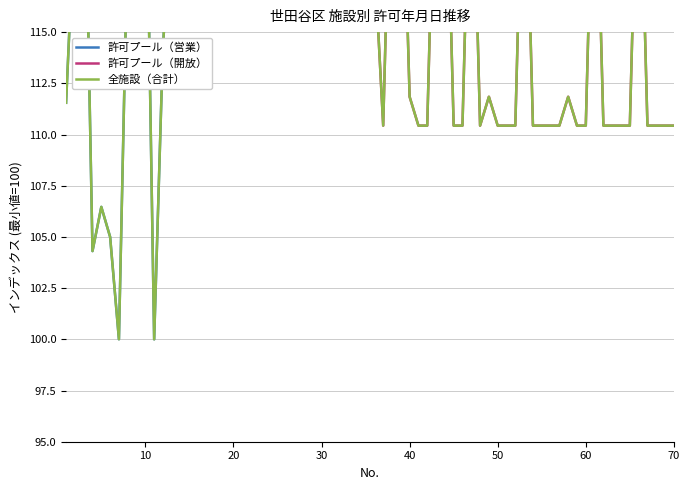

What is the value of the 許可プール（営業） point at the 13th from the left?

121.0